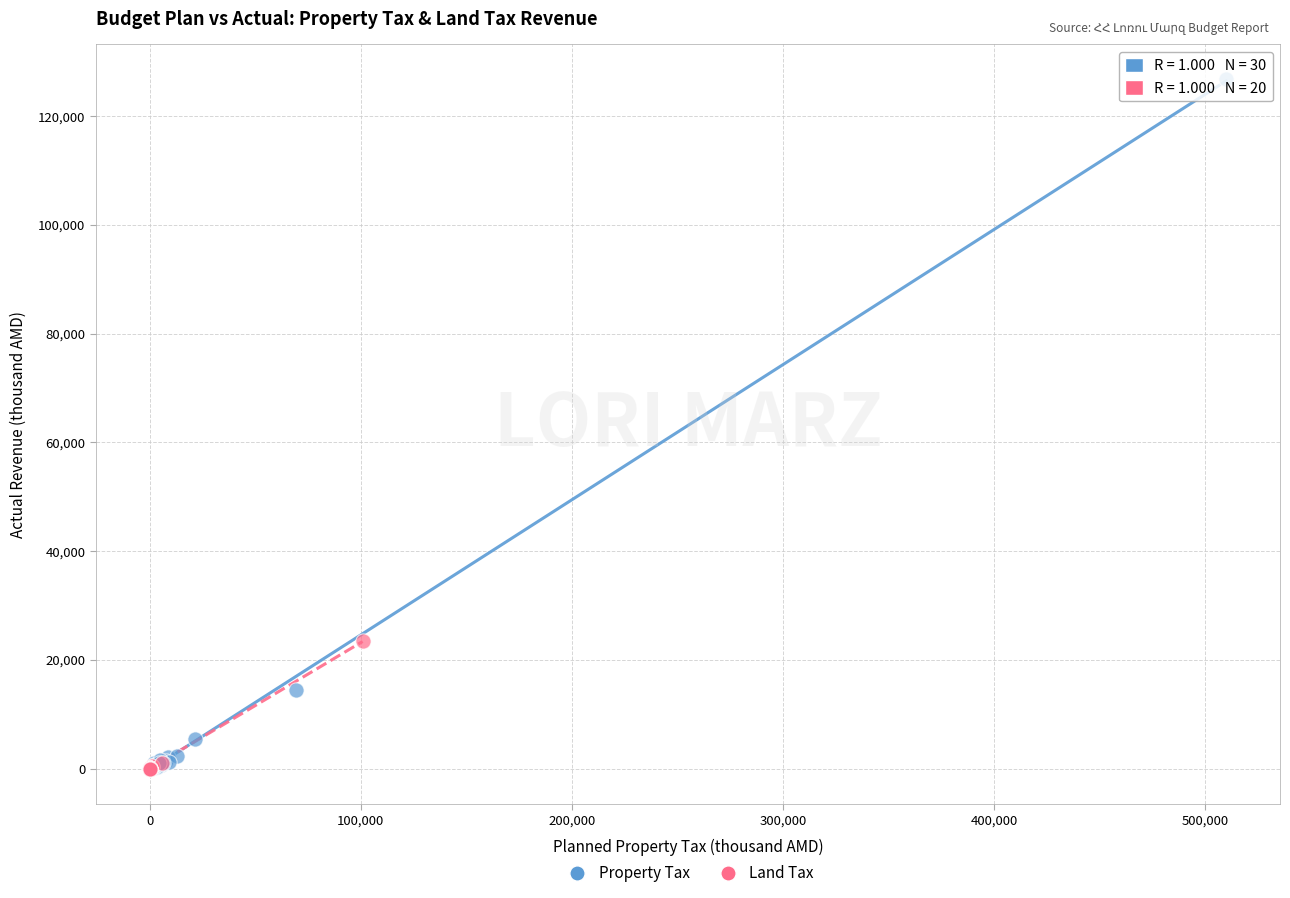

Which series contains the highest Y value?

Property Tax